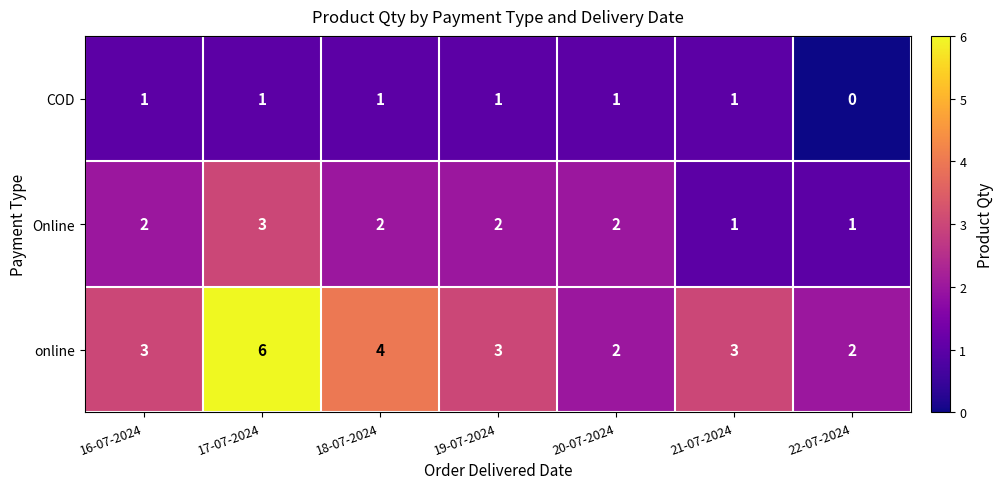

What is the sum of all online values?

23